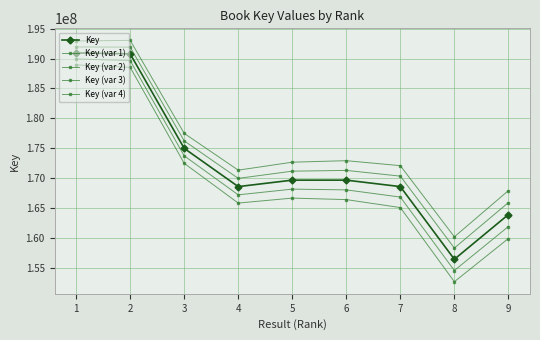

Is this an area chart (filled region under the line)?

No